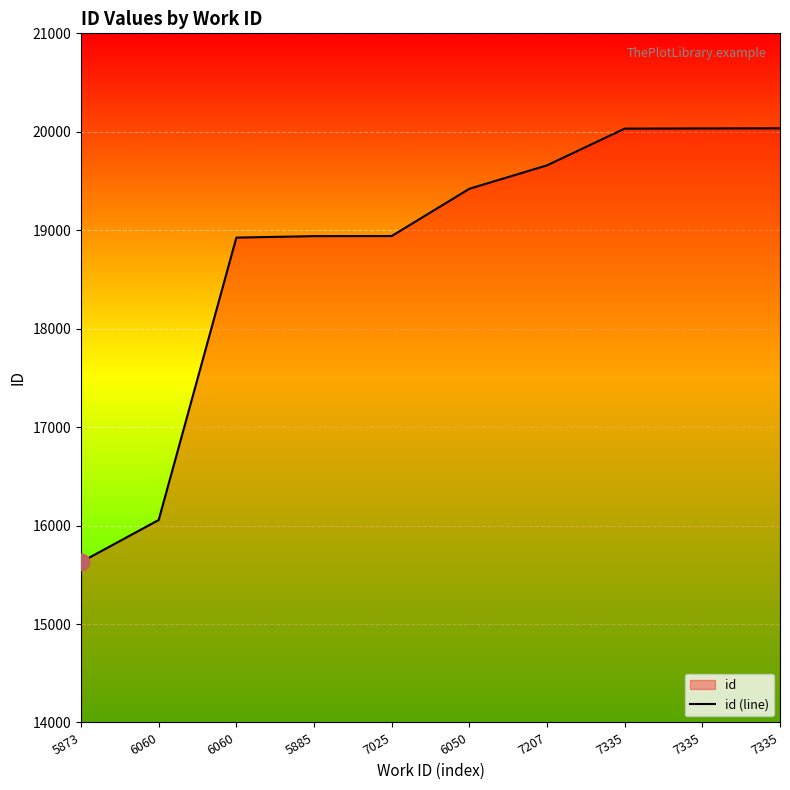

Reading left to right, extract all data points from this chart.

15629	16057	18925	18940	18941	19421	19659	20032	20034	20035